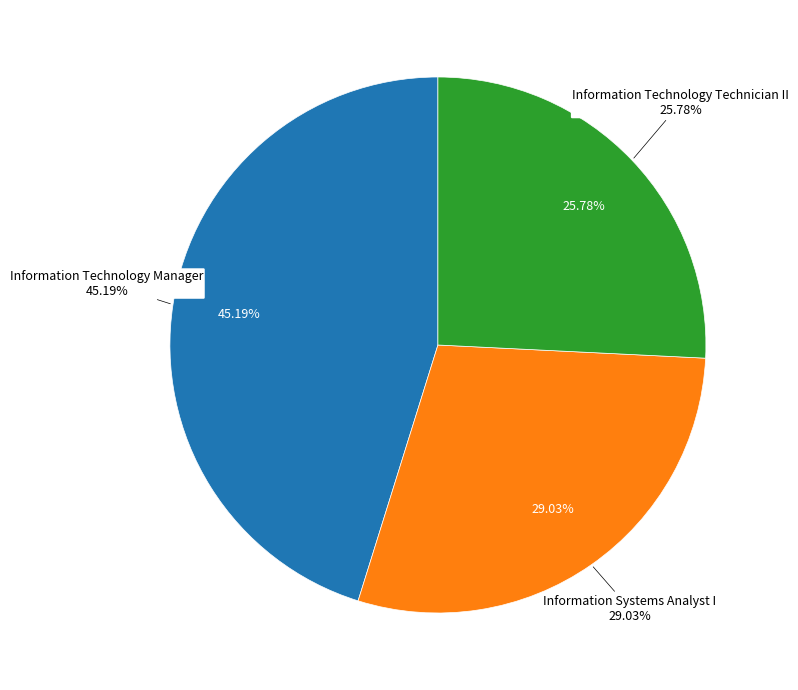

True or false: Information Technology Manager accounts for 36% of the total.

False